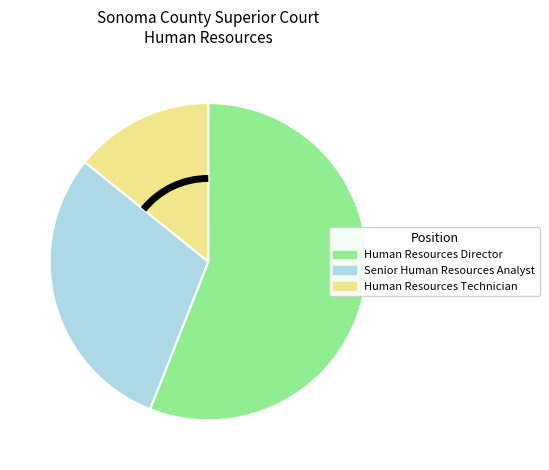

What is the smallest slice in the pie chart?

Human Resources Technician